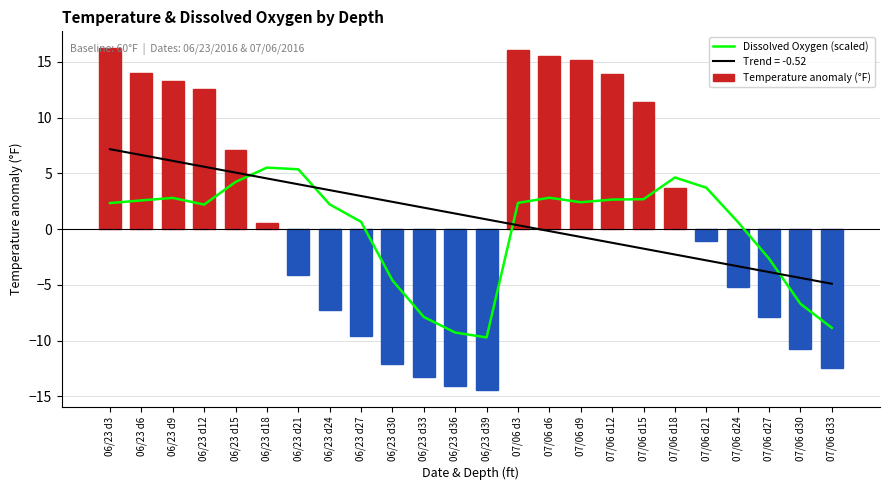

Are the bars grouped side by side (vs. stacked)?

Yes